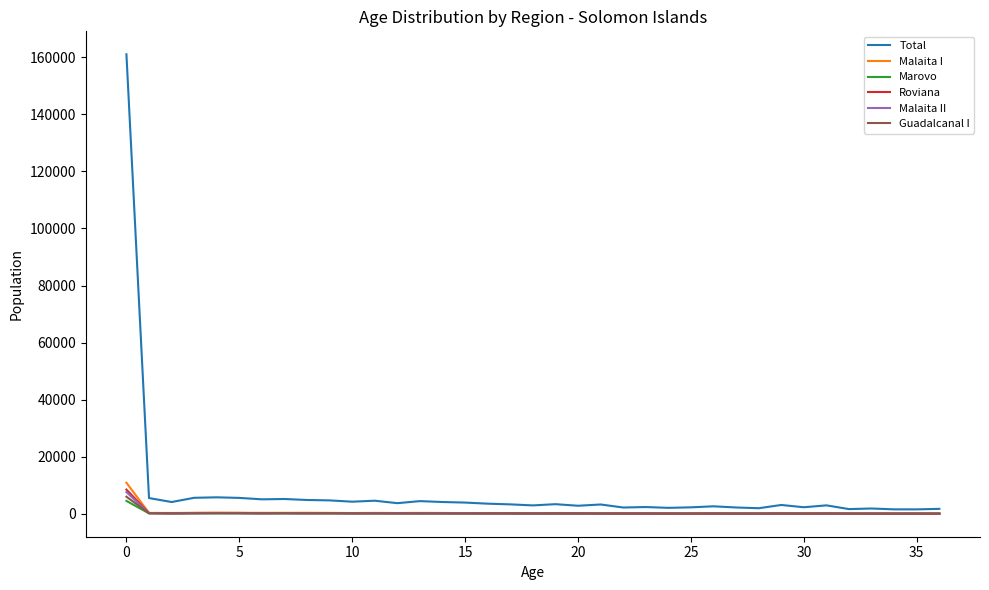

Which series has the widest spread of values?

Total